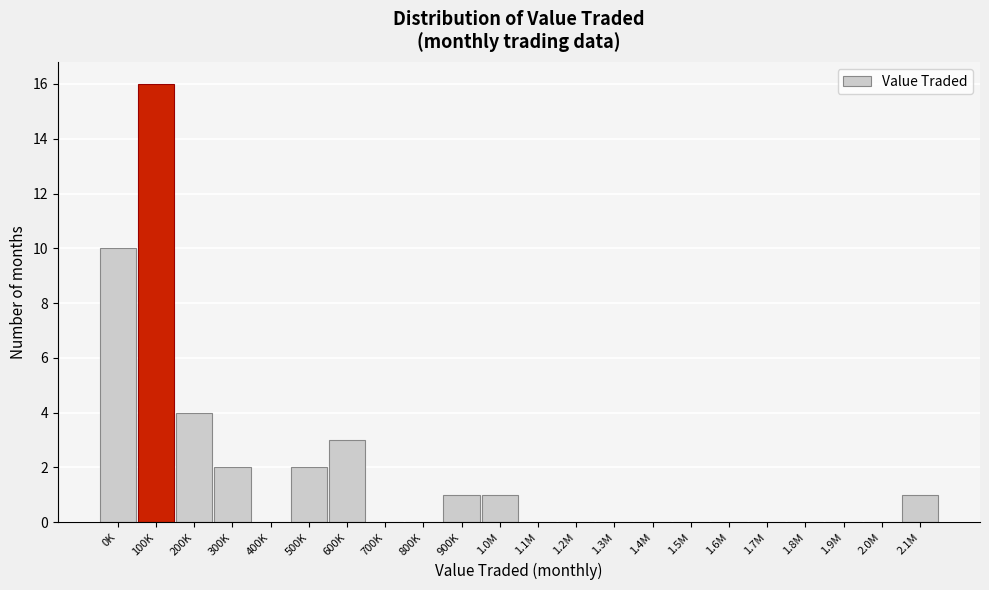

Reading right to left, transcribe all the data shown in this chart.

2.1M=1	2.0M=0	1.9M=0	1.8M=0	1.7M=0	1.6M=0	1.5M=0	1.4M=0	1.3M=0	1.2M=0	1.1M=0	1.0M=1	900K=1	800K=0	700K=0	600K=3	500K=2	400K=0	300K=2	200K=4	100K=16	0K=10